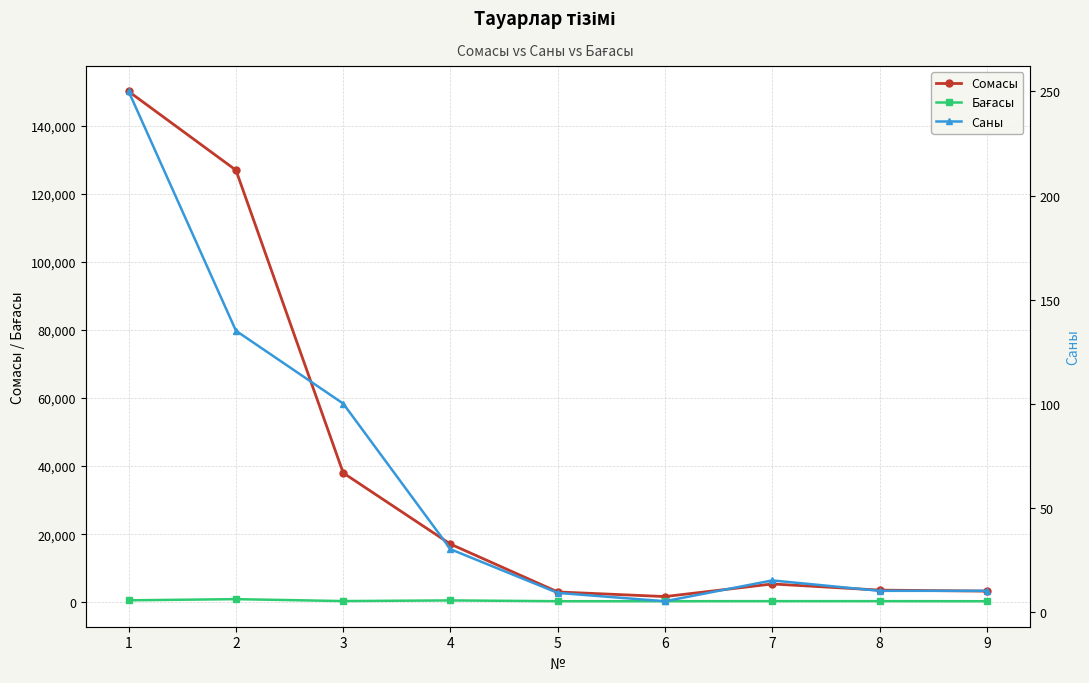

Reading right to left, what are all the values shown in this chart?

Сомасы: 3300	3600	5400	1700	3060	17100	38000	126900	150000
Бағасы: 330	360	360	340	340	570	380	940	600
Саны: 10	10	15	5	9	30	100	135	250